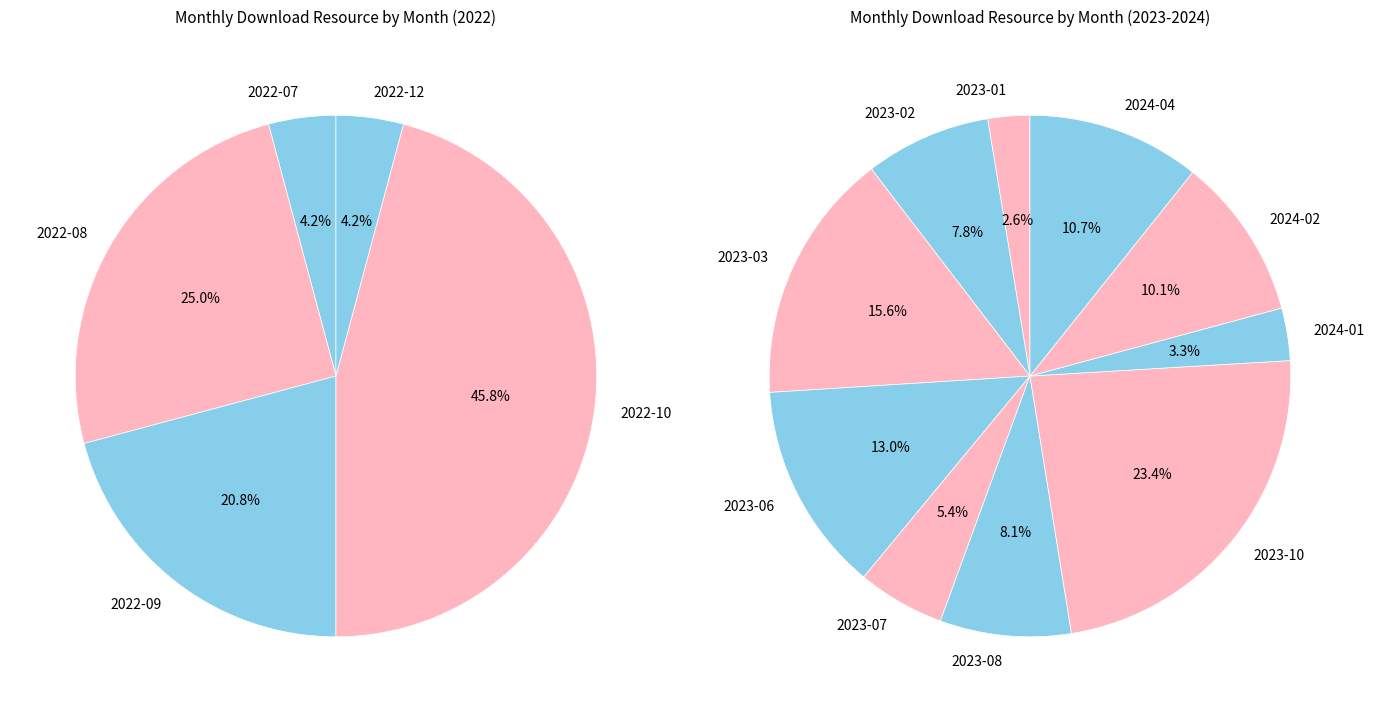

Does 2022-10 account for over 50% of the chart?

No